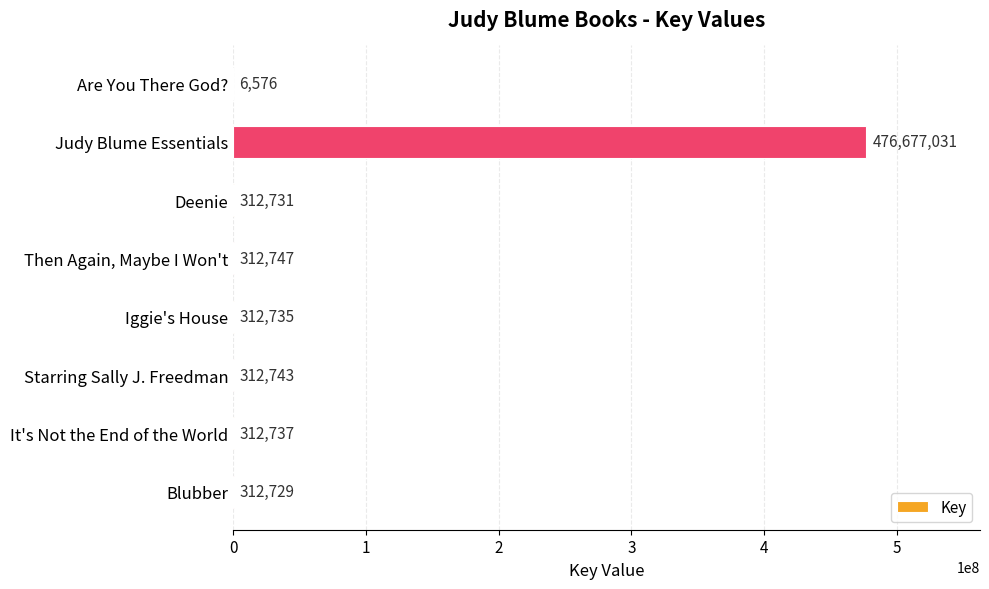

Which category has the highest value across all series?

Judy Blume Essentials